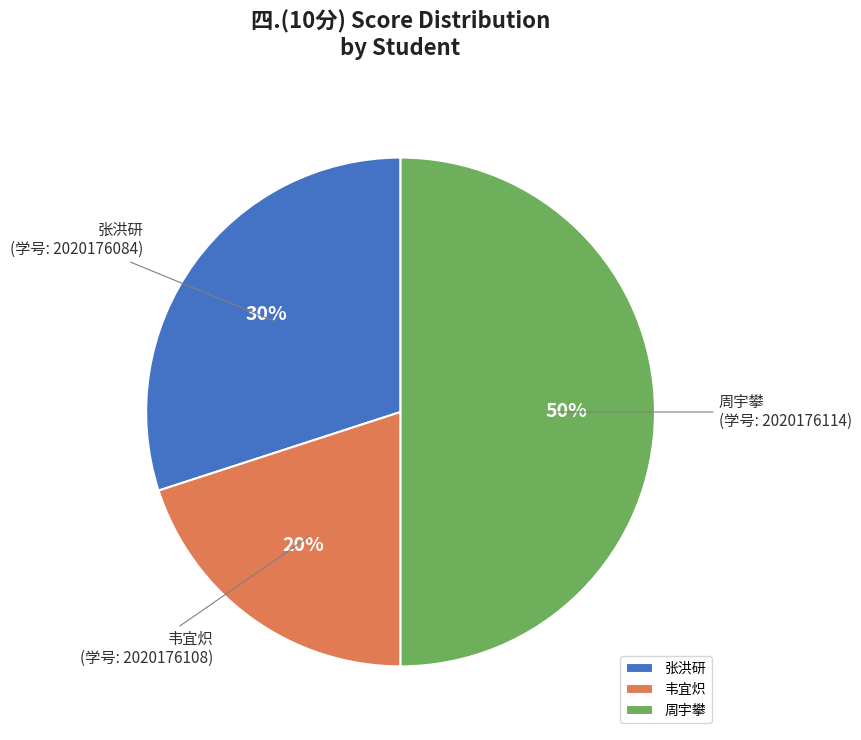

How many segments does this pie chart have?

3